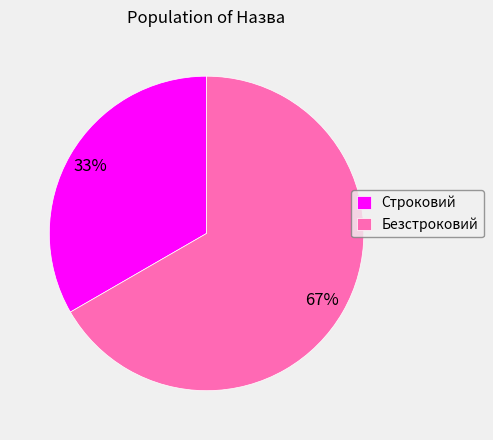

To the nearest percent, what percentage of the pie is Строковий?

33%